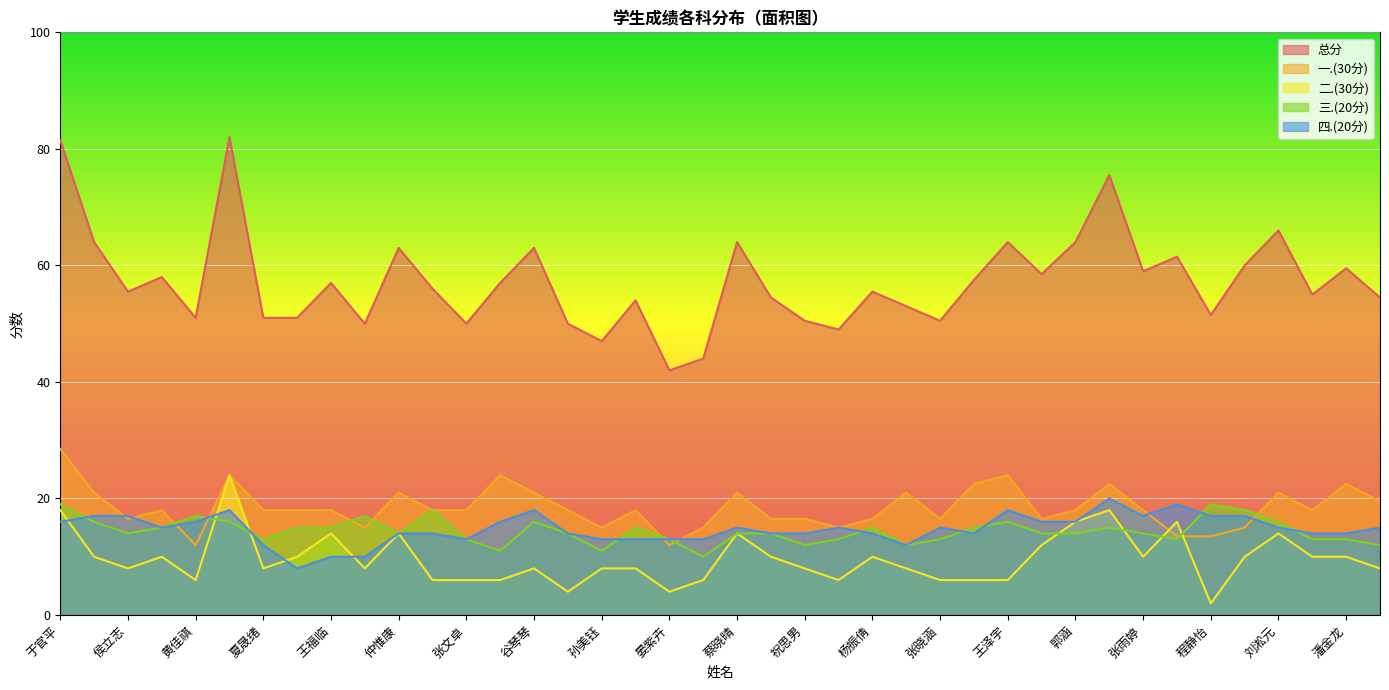

True or false: 二.(30分) has a value of 5.7 at 王福临.

False